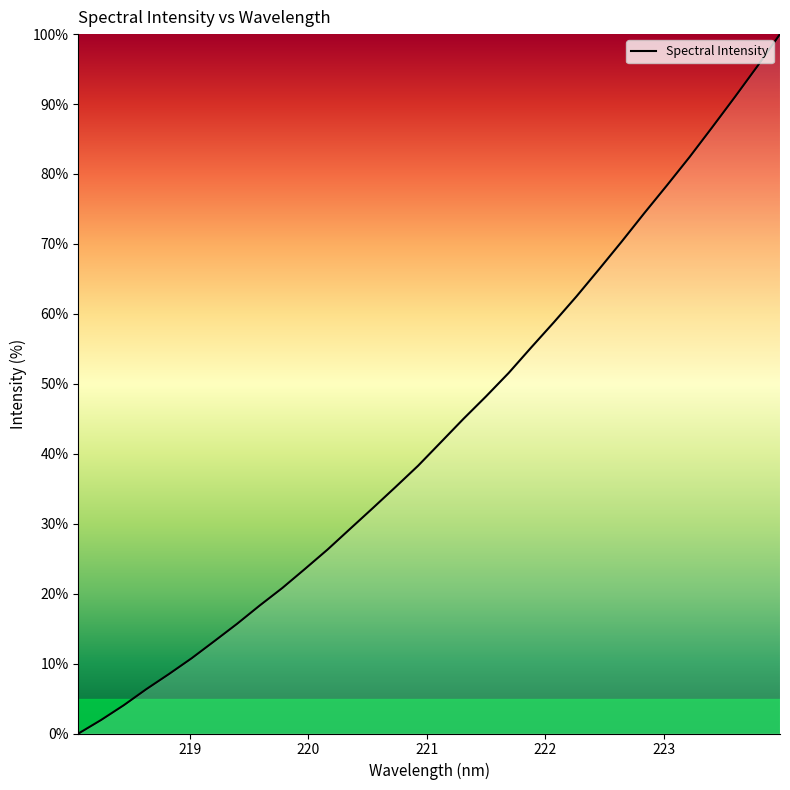

What is the difference between the maximum and minimum values?

100.0